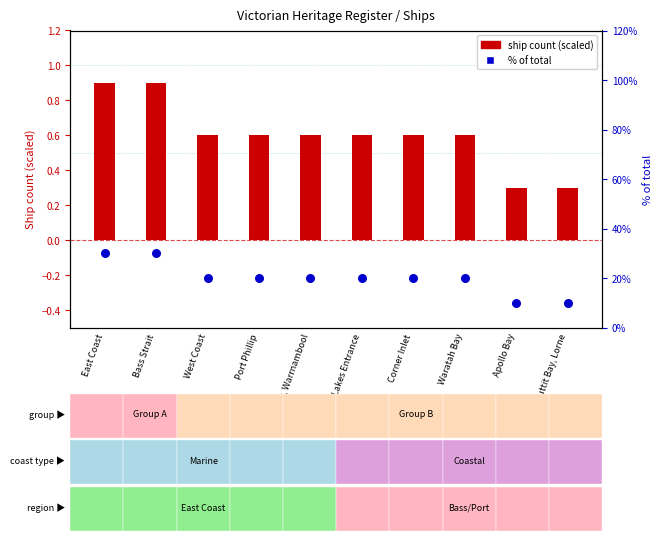

Which series contains the lowest Y value?

ship count (scaled)